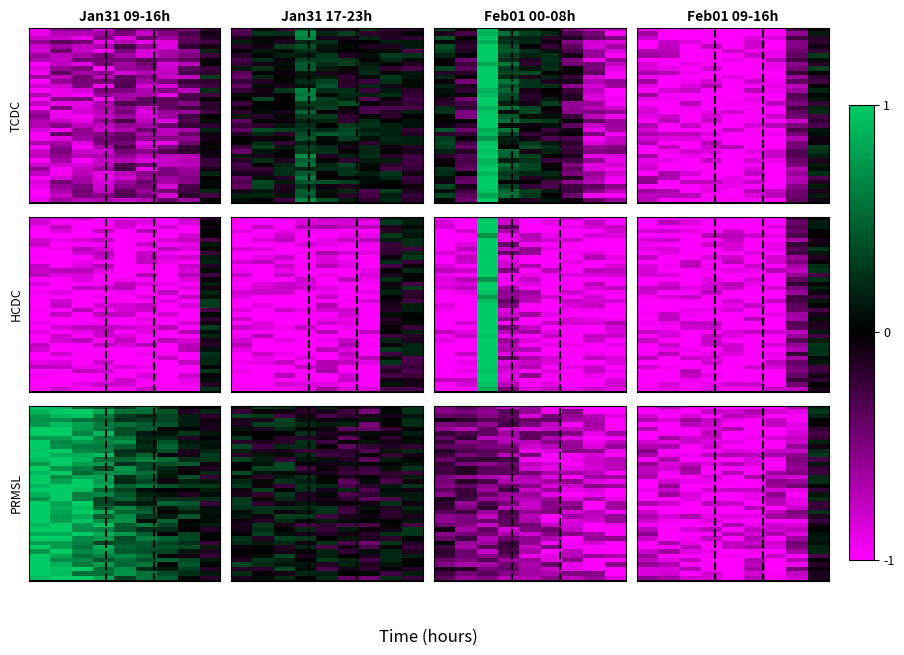

What is the minimum value shown in the chart?

-1.0